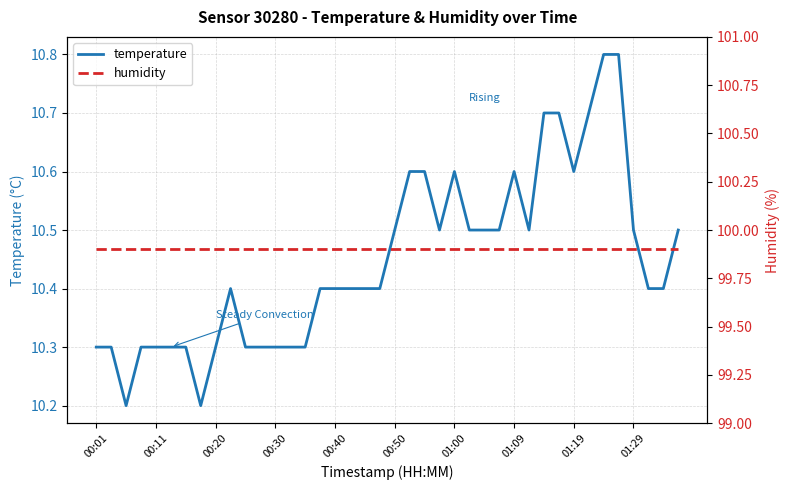

Is it true that temperature equals 10.6 at 01:00?

True